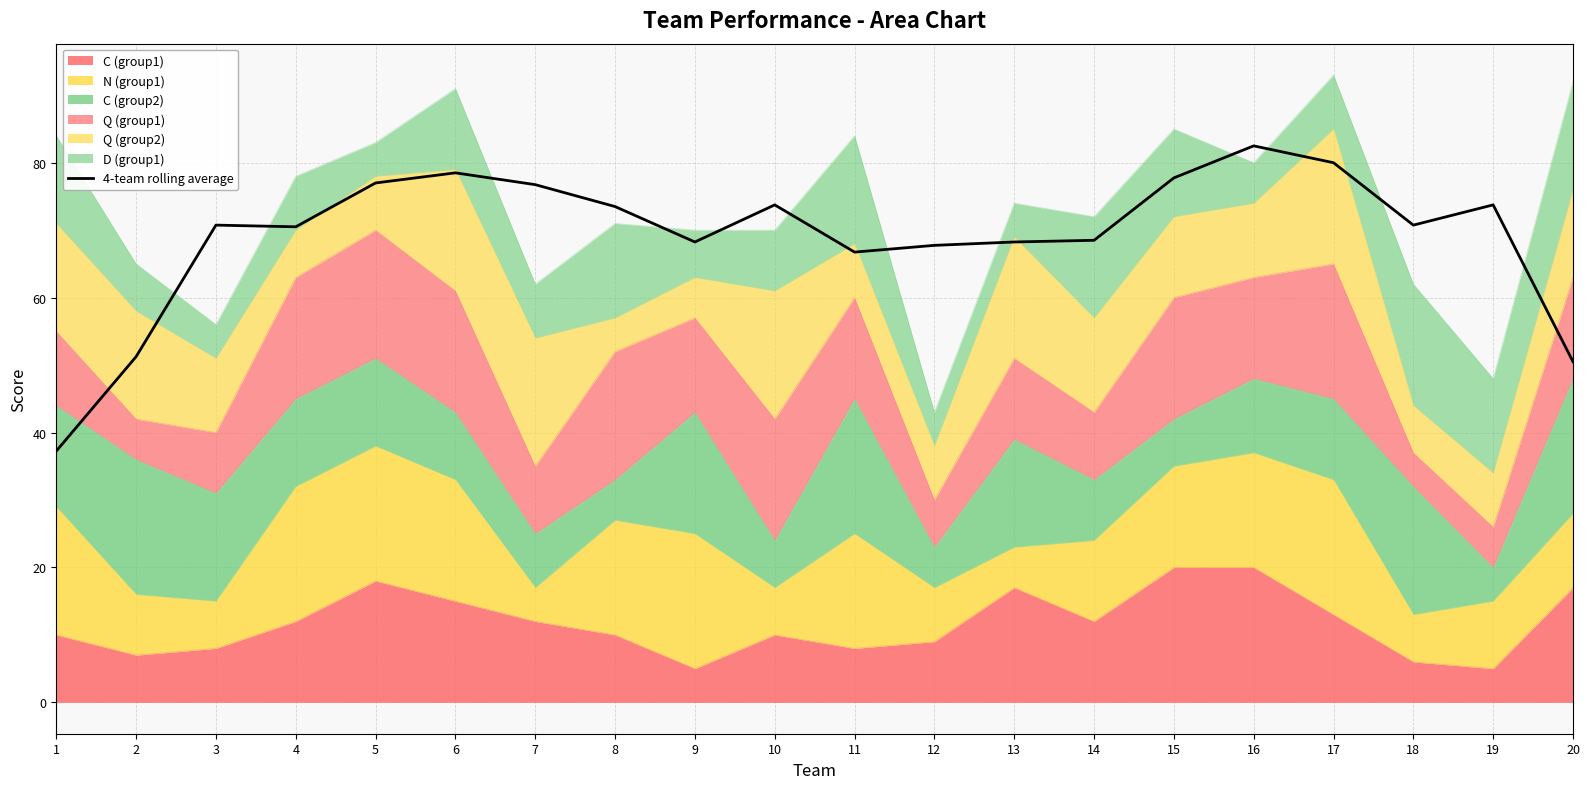

List the labels in order of value, smallest first.

1, 20, 2, 11, 12, 9, 13, 14, 4, 3, 18, 8, 10, 19, 7, 5, 15, 6, 17, 16